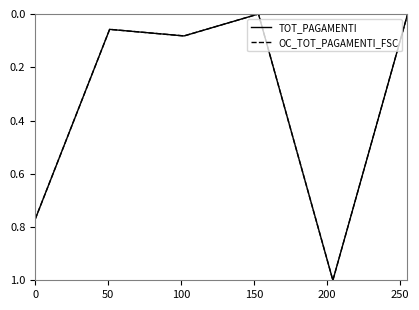

At which category does TOT_PAGAMENTI reach its first local peak?

100